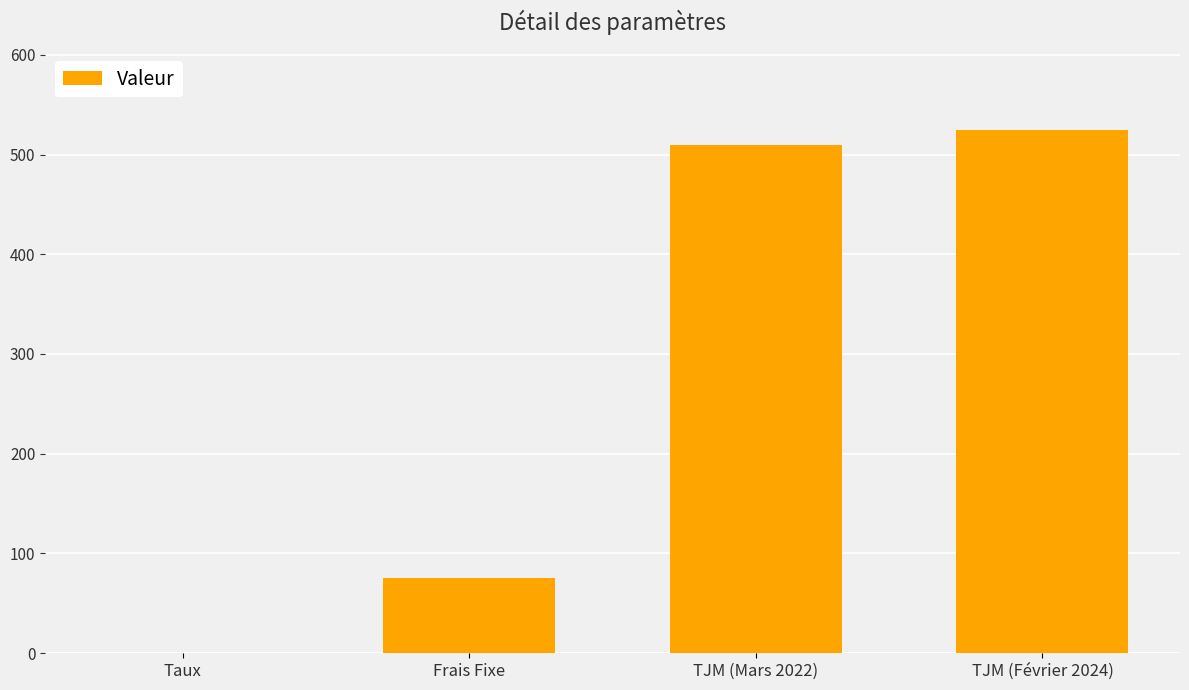

The chart shows a value of 858.6 at TJM (Février 2024). True or false?

False